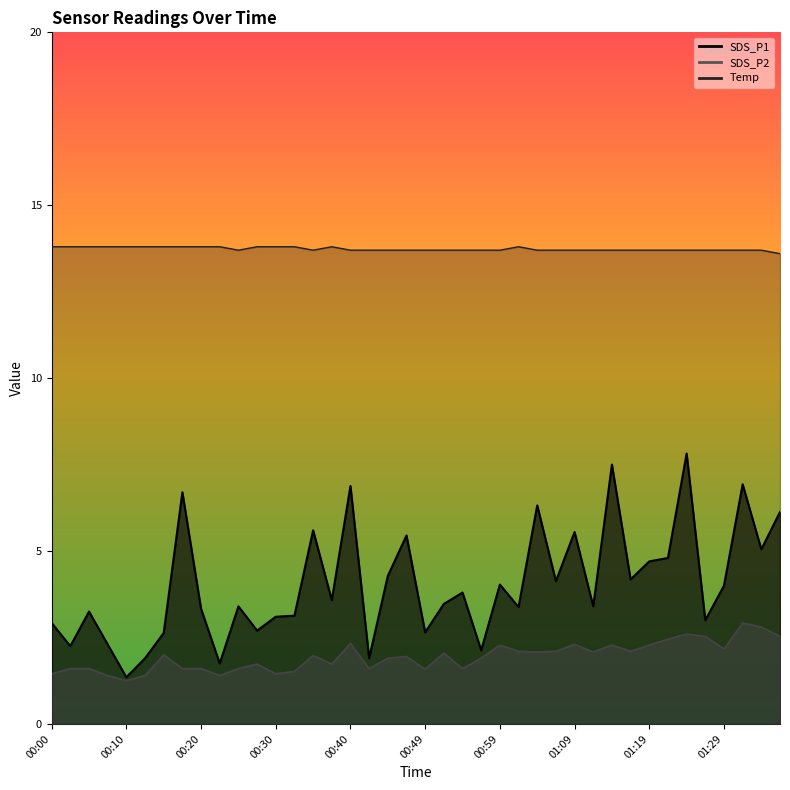

What value does the SDS_P2 series have at 01:02?

2.1